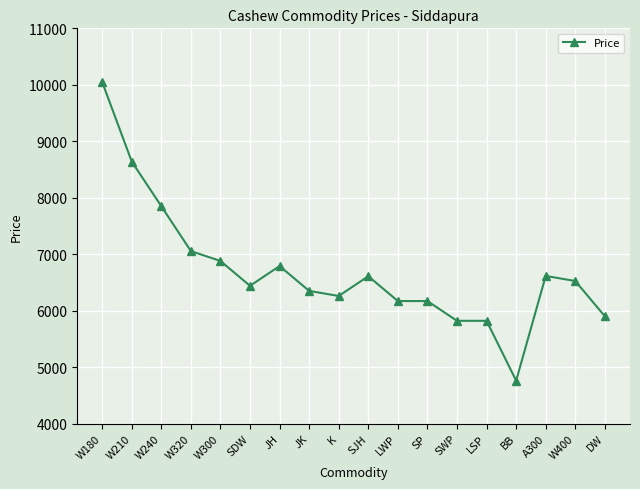

The chart shows a value of 9348 at SWP. True or false?

False